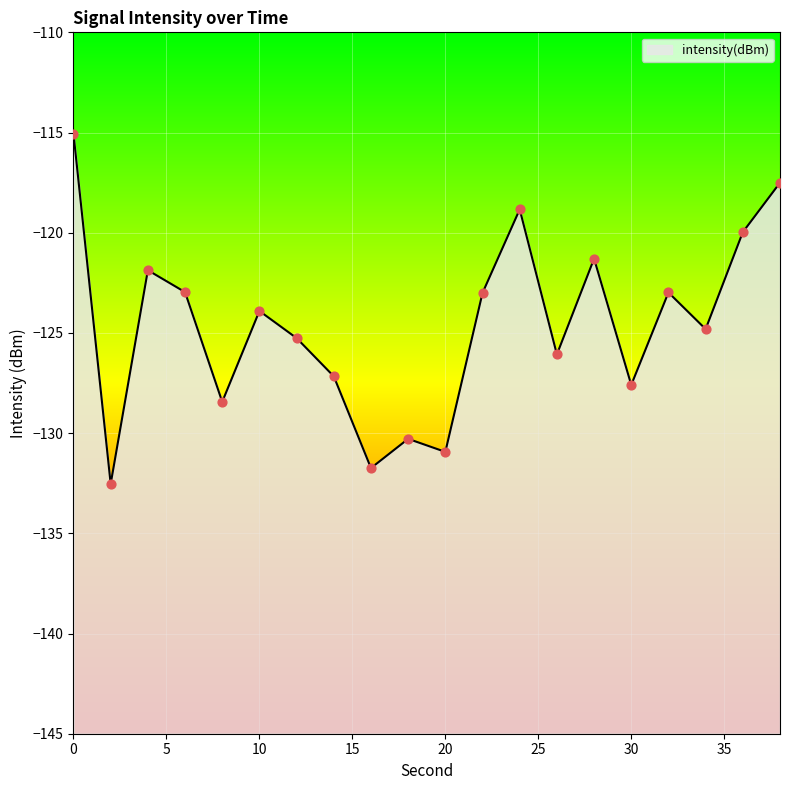

What is the change in value from 8 to 32?

+5.5